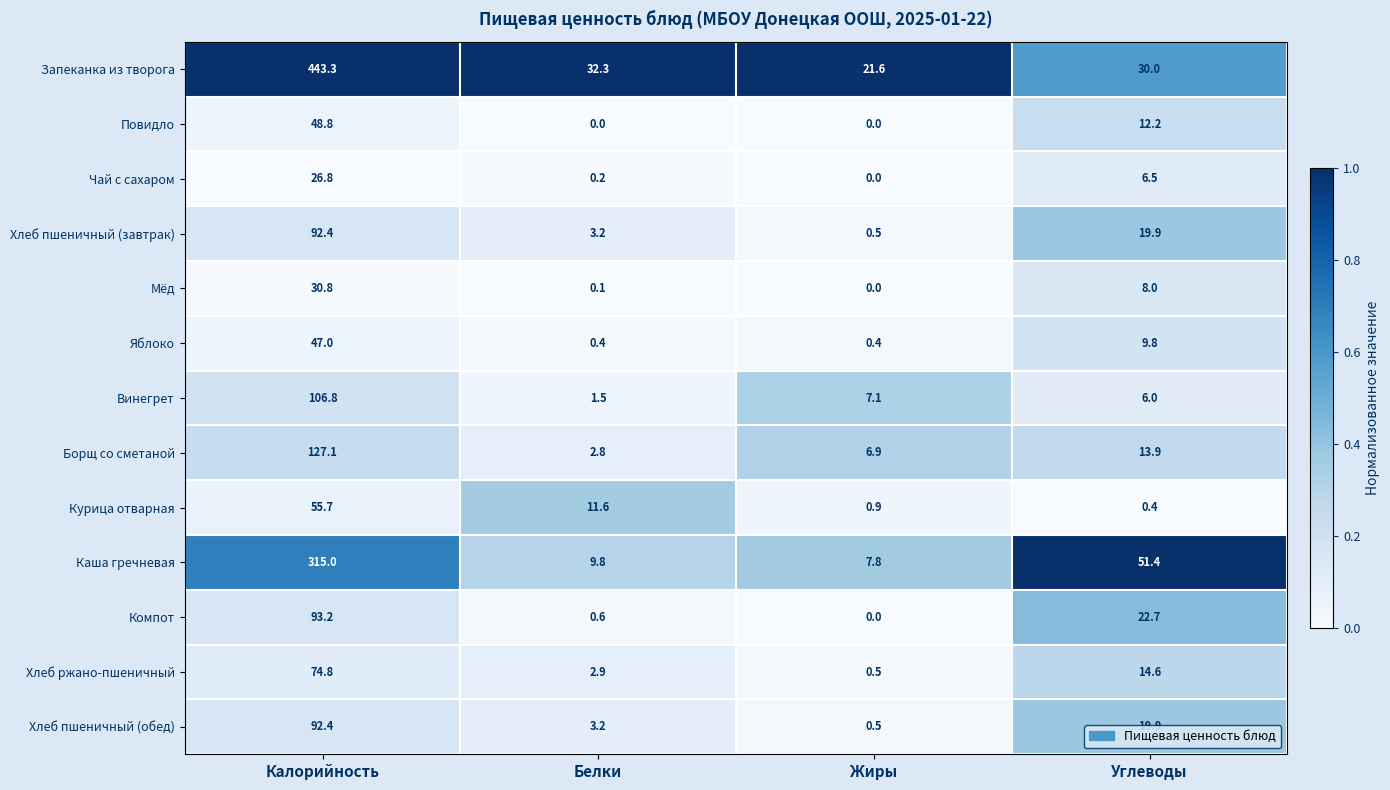

Which series has the largest range (max minus min)?

Запеканка из творога